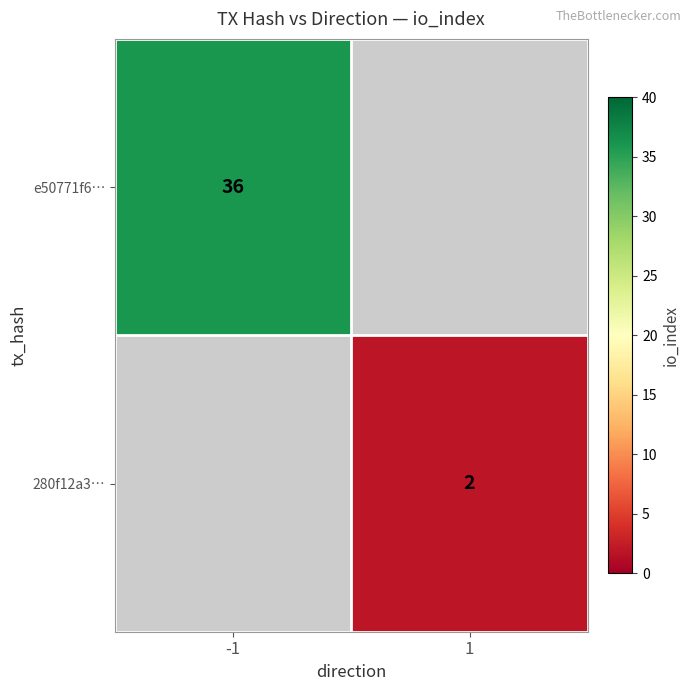

The e50771f6… series shows 36 at -1. True or false?

True